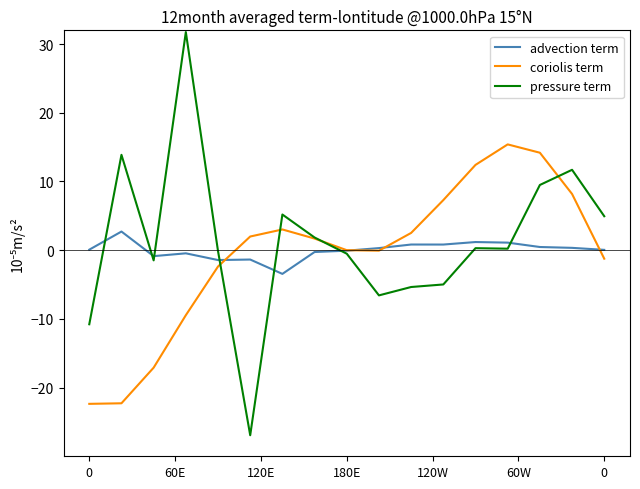

Which series has the widest spread of values?

pressure term